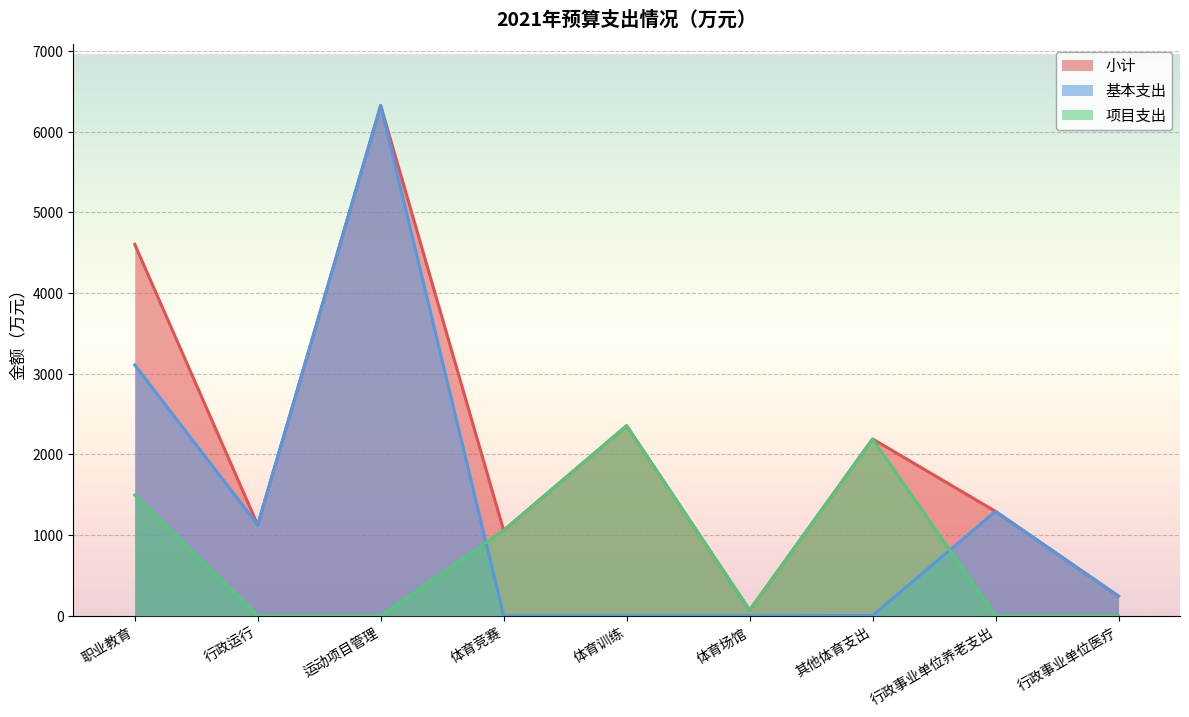

In 基本支出, how many points are higher than both neighbors (excluding endpoints)?

2